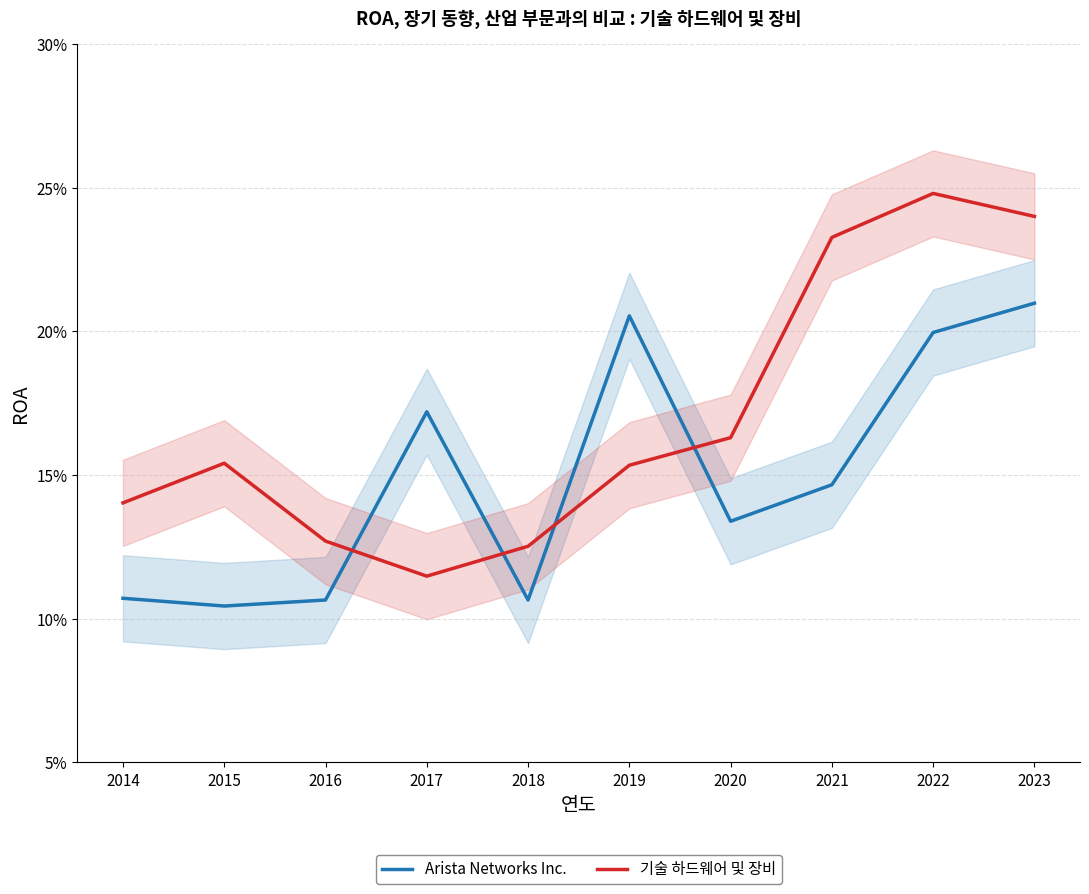

Read the Arista Networks Inc. value at 2022.

0.2